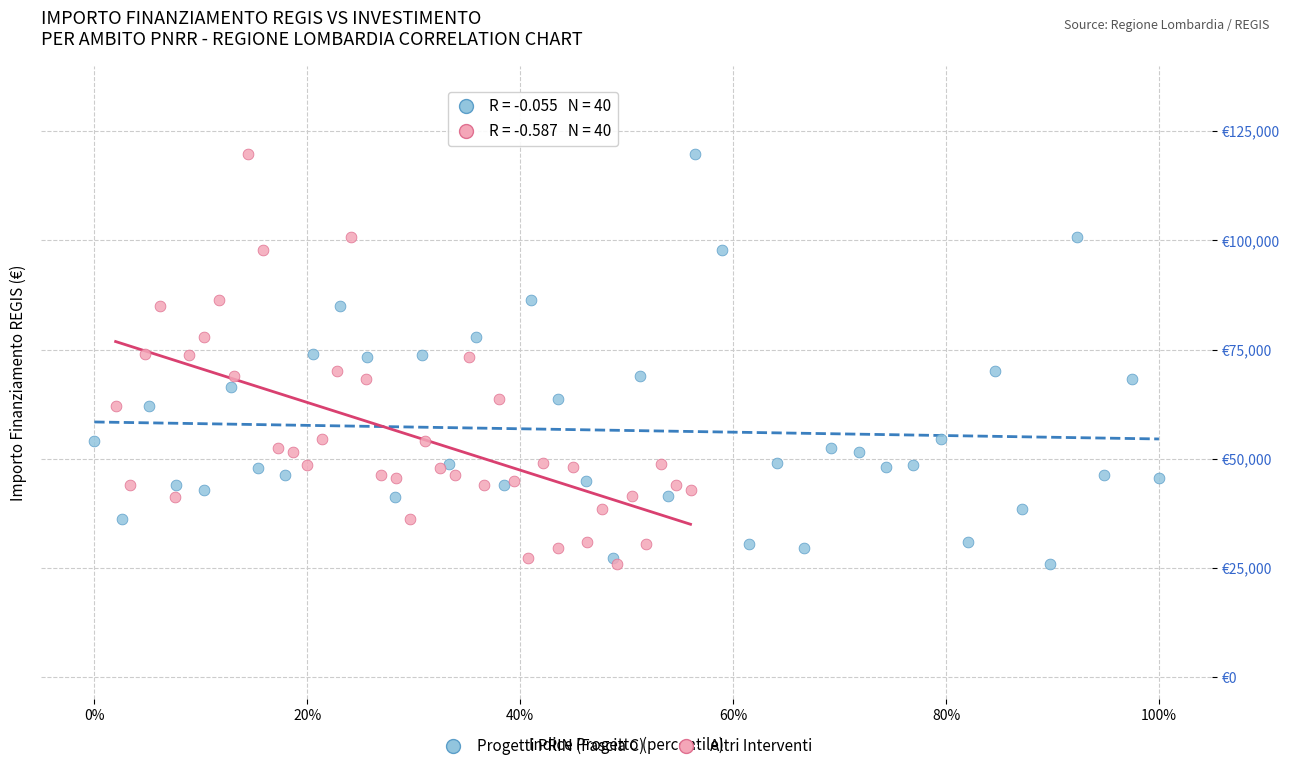

What are all the series names shown in the legend?

Progetti PRIN (Fascia C), Altri Interventi